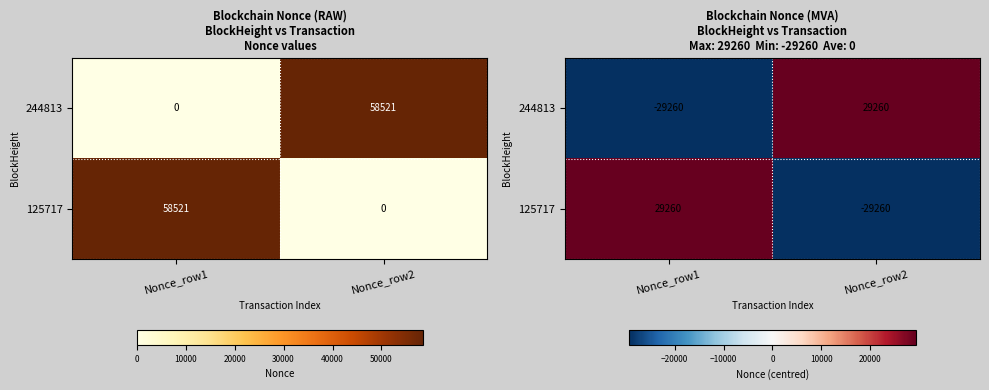

At which category does the chart reach its minimum across all series?

Nonce_row1